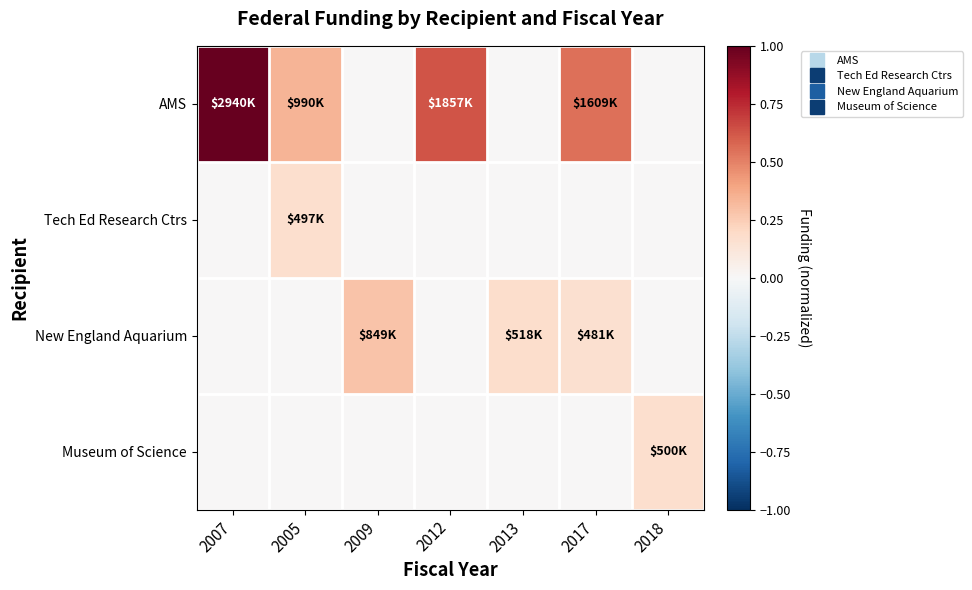

Which series has the largest total across all categories?

AMS